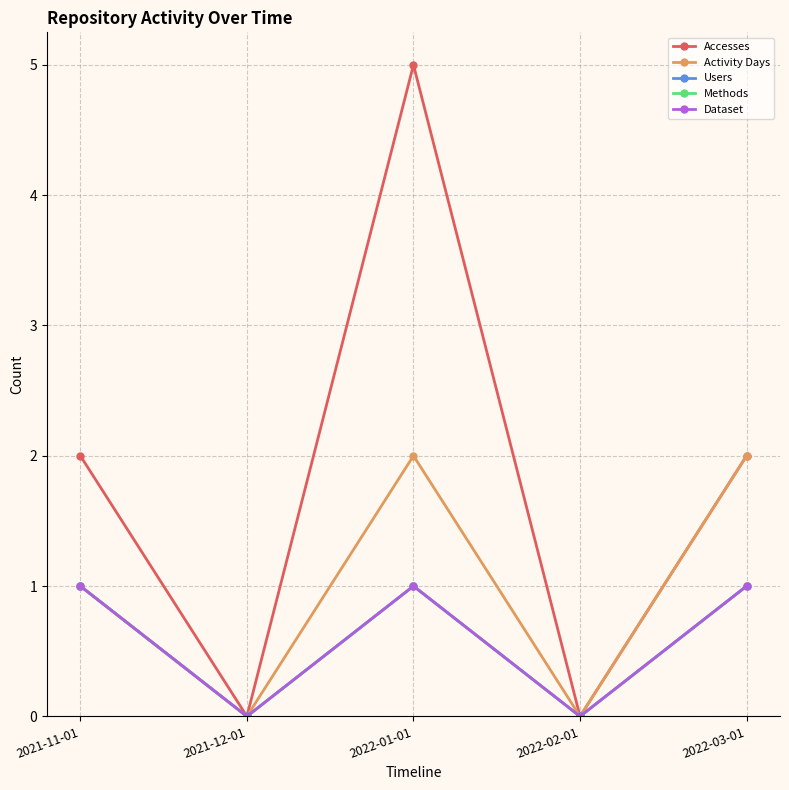

Is this an area chart (filled region under the line)?

No